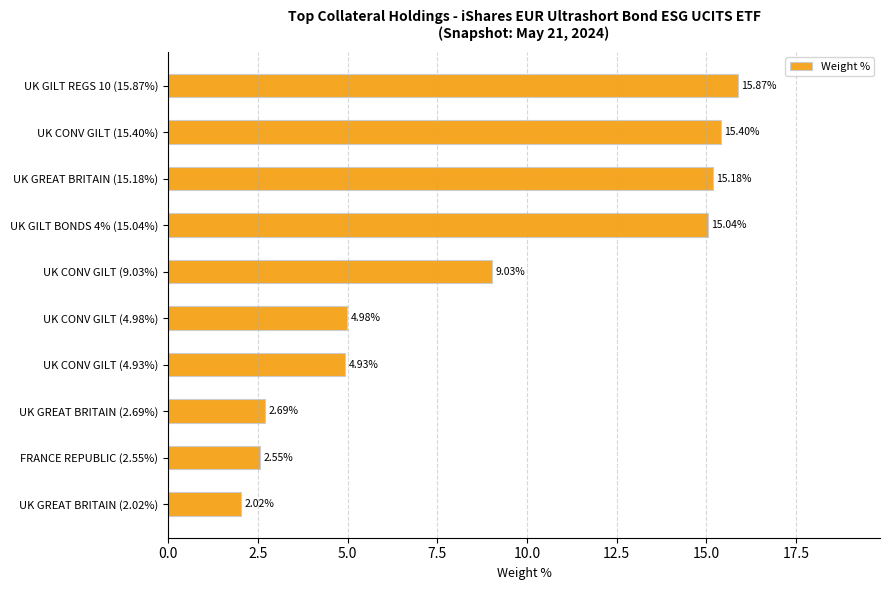

What is the average value?

8.8